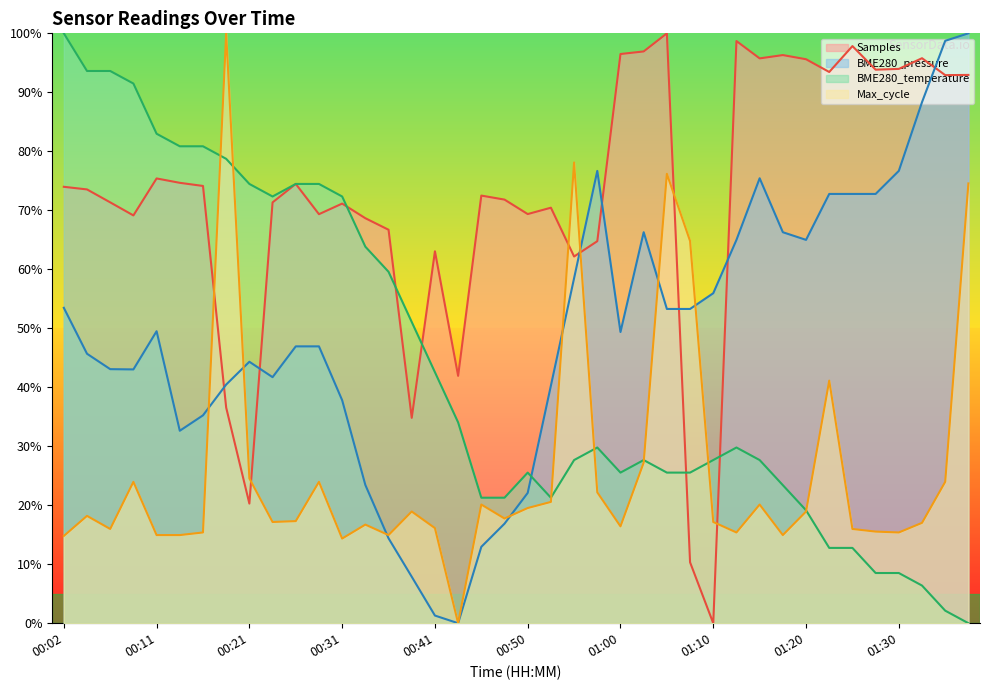

How many data points does each series have?

40